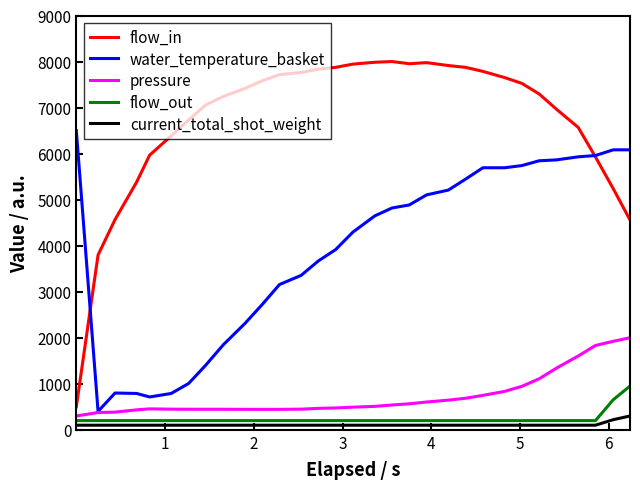

True or false: water_temperature_basket and flow_in intersect in this chart.

True